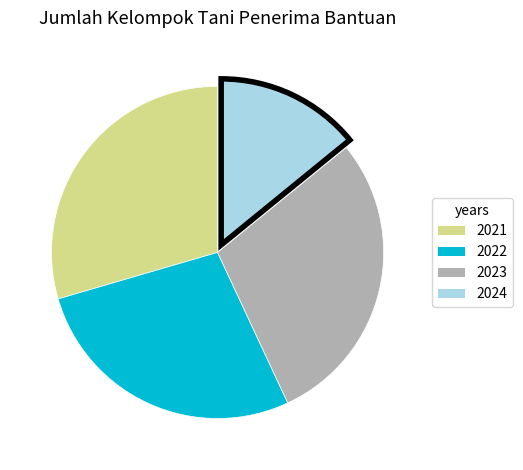

Approximately how many times larger is the value at 2024 compared to 2021?

0.5